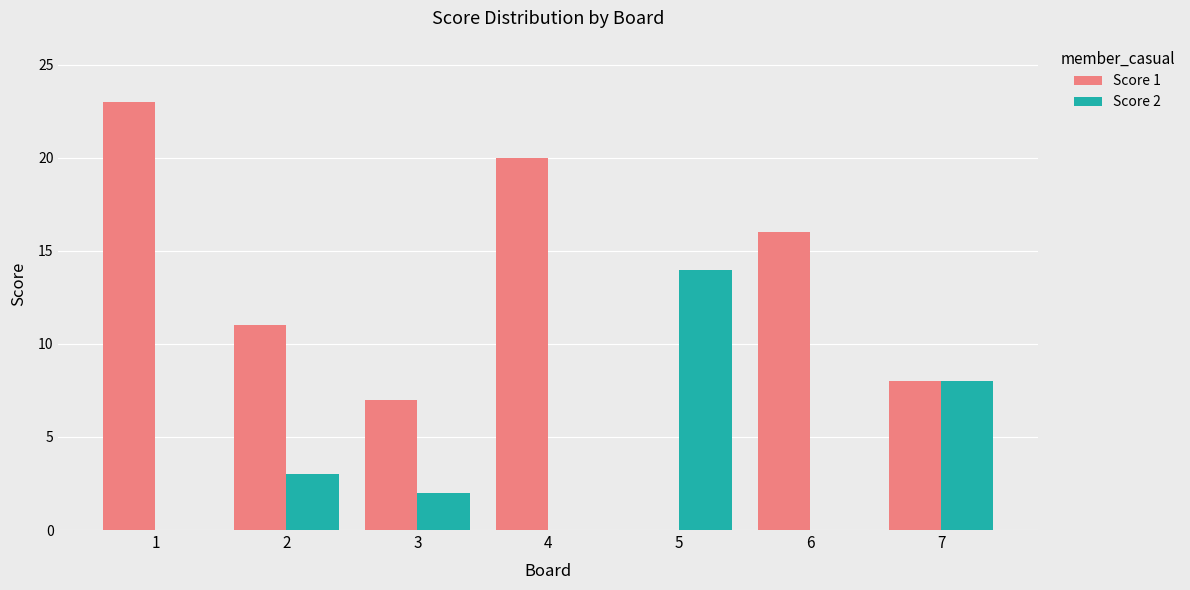

What is the maximum value shown in the chart?

23